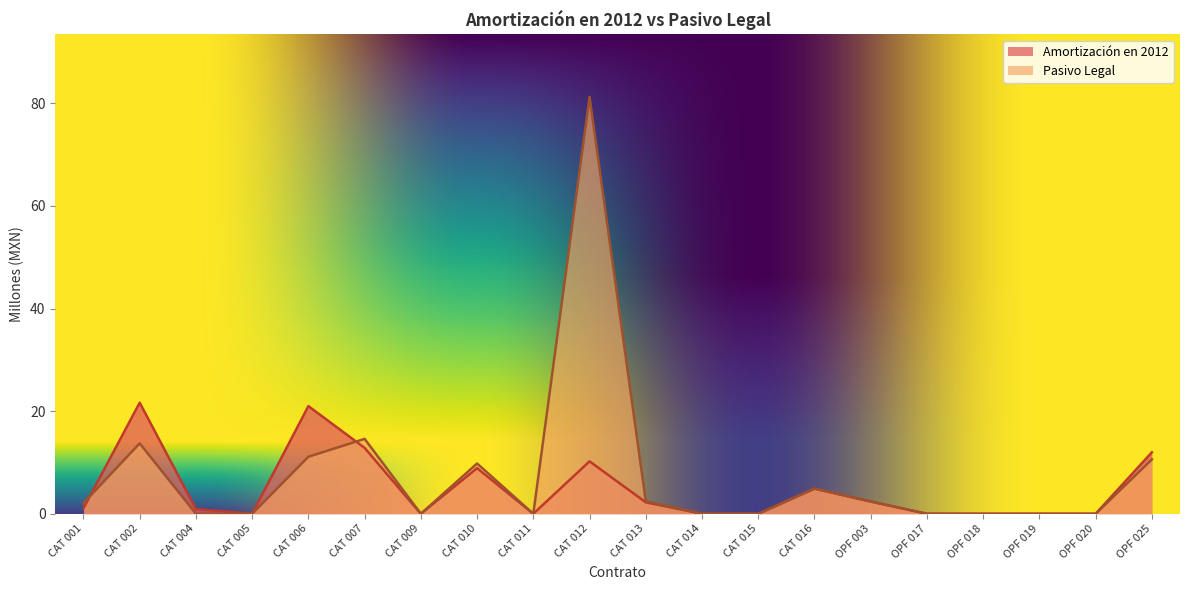

Rank the categories by Pasivo Legal value from highest to lowest.

CAT 012, CAT 007, CAT 002, CAT 006, OPF 025, CAT 010, CAT 016, CAT 013, OPF 003, CAT 001, CAT 004, CAT 005, CAT 009, CAT 011, CAT 014, CAT 015, OPF 017, OPF 018, OPF 019, OPF 020